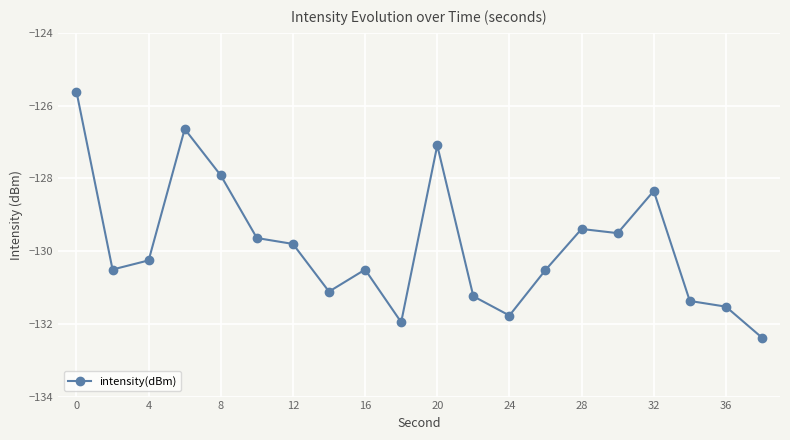

What is the greatest value displayed?

-125.6